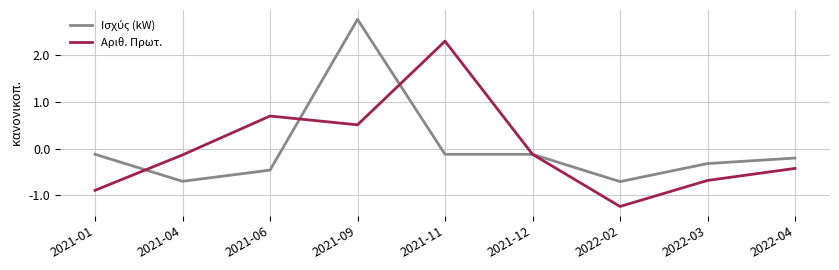

Is it true that Αριθ. Πρωτ. equals -0.1 at 2021-04?

True